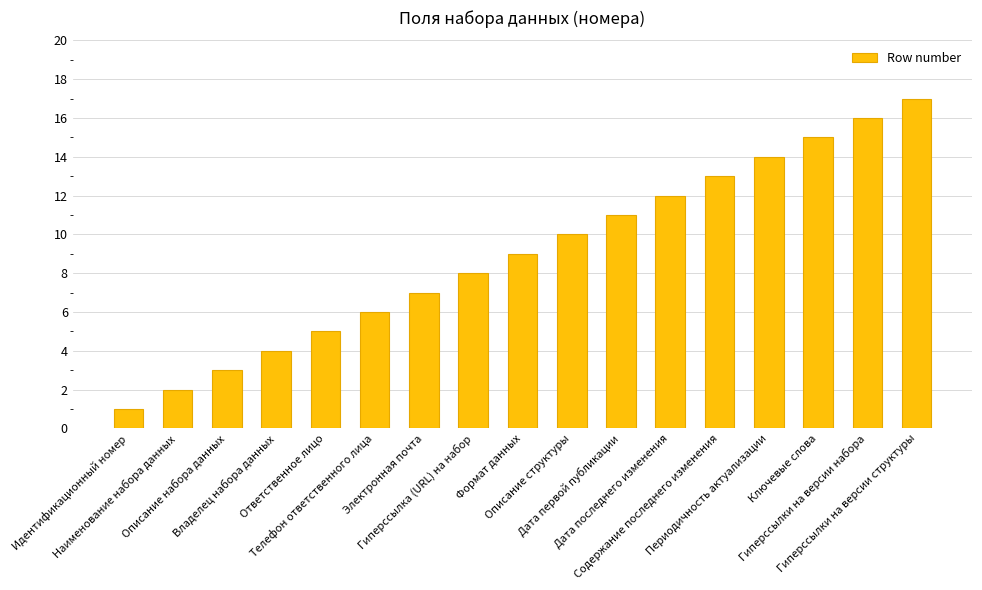

Reading left to right, list all the values displayed in this chart.

1	2	3	4	5	6	7	8	9	10	11	12	13	14	15	16	17